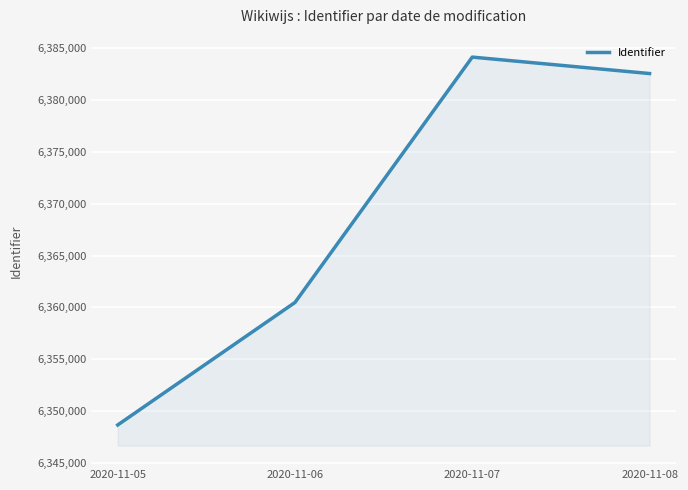

What is the average value?

6368953.9